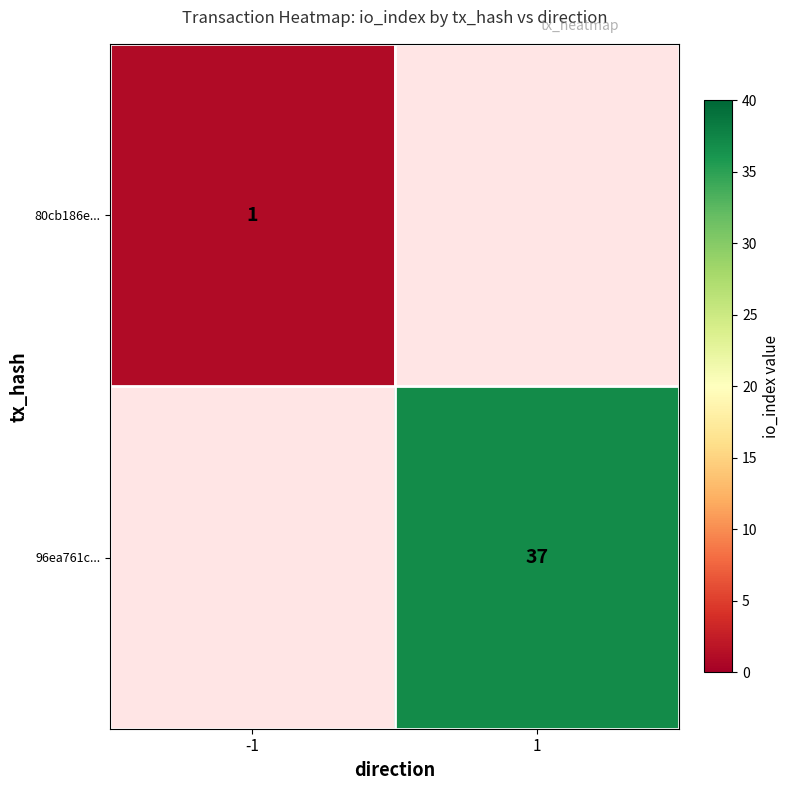

The 80cb186e... series shows 0 at -1. True or false?

False